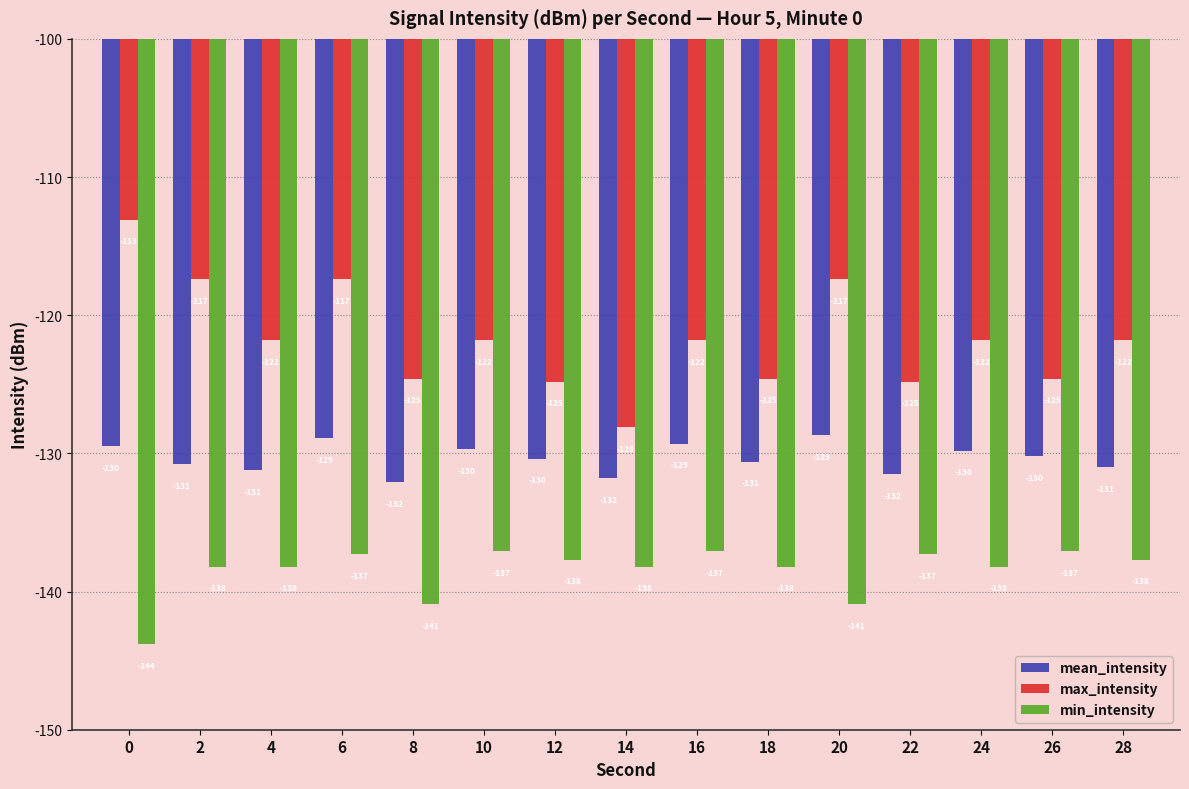

Is it true that max_intensity equals -121.8 at 28?

True